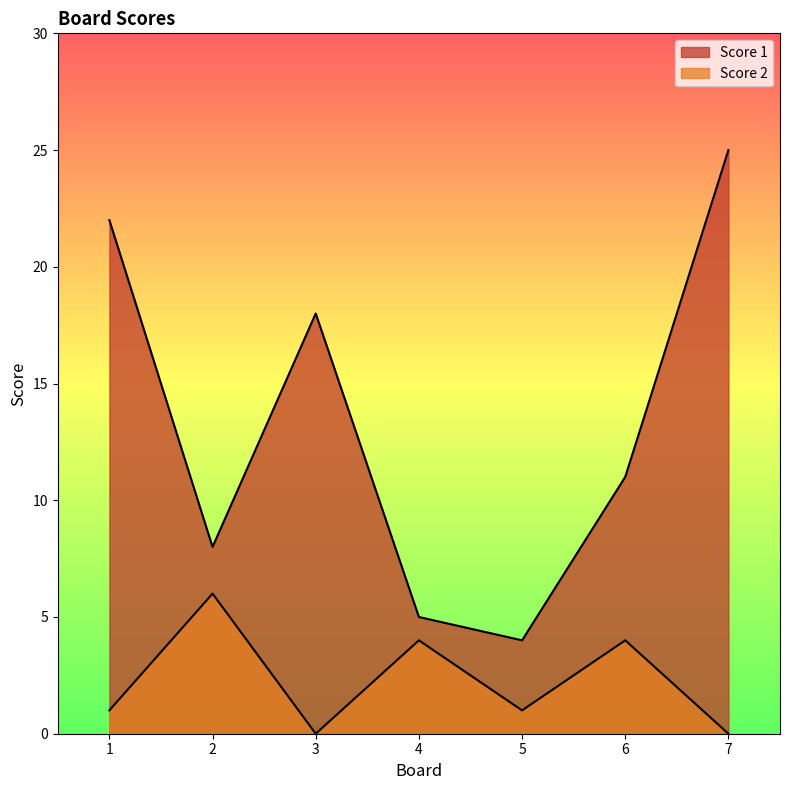

Reading left to right, list all the values displayed in this chart.

Score 1: 1=22	2=8	3=18	4=5	5=4	6=11	7=25
Score 2: 1=1	2=6	3=0	4=4	5=1	6=4	7=0